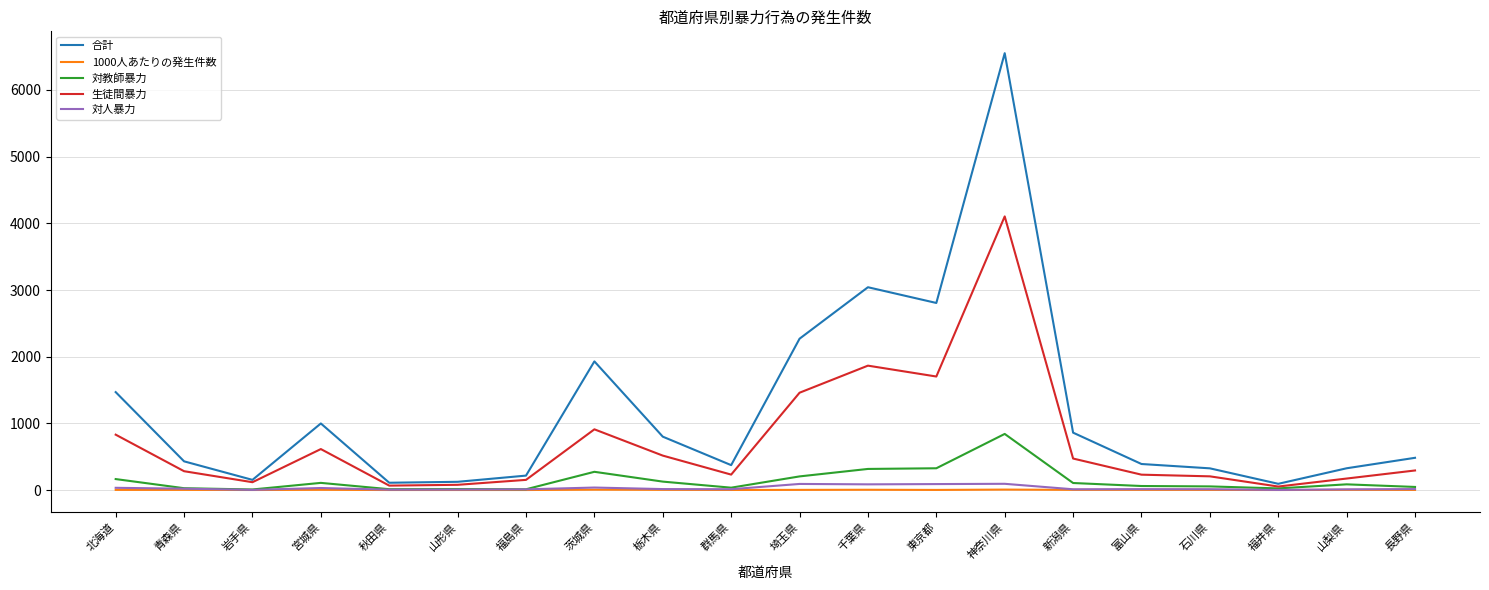

At which label is 生徒間暴力 closest to 2078?

千葉県